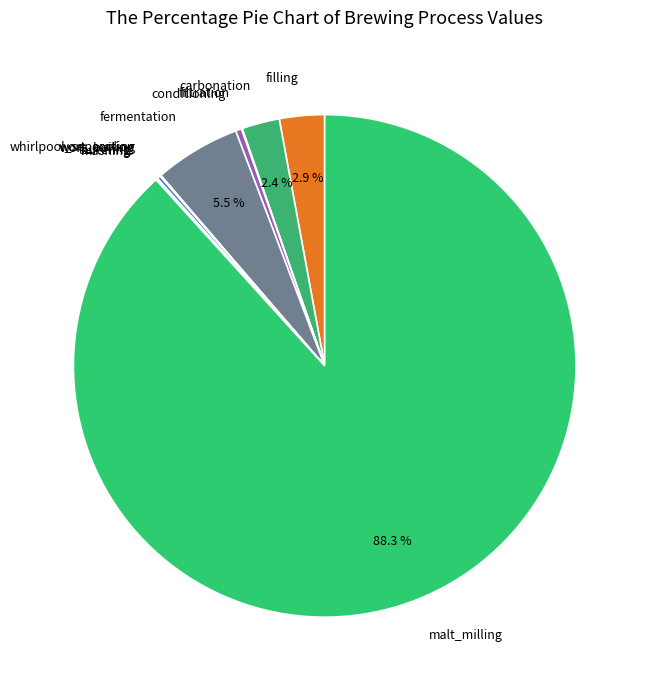

To the nearest percent, what is the difference between the largest and smallest slice percentages?

88%